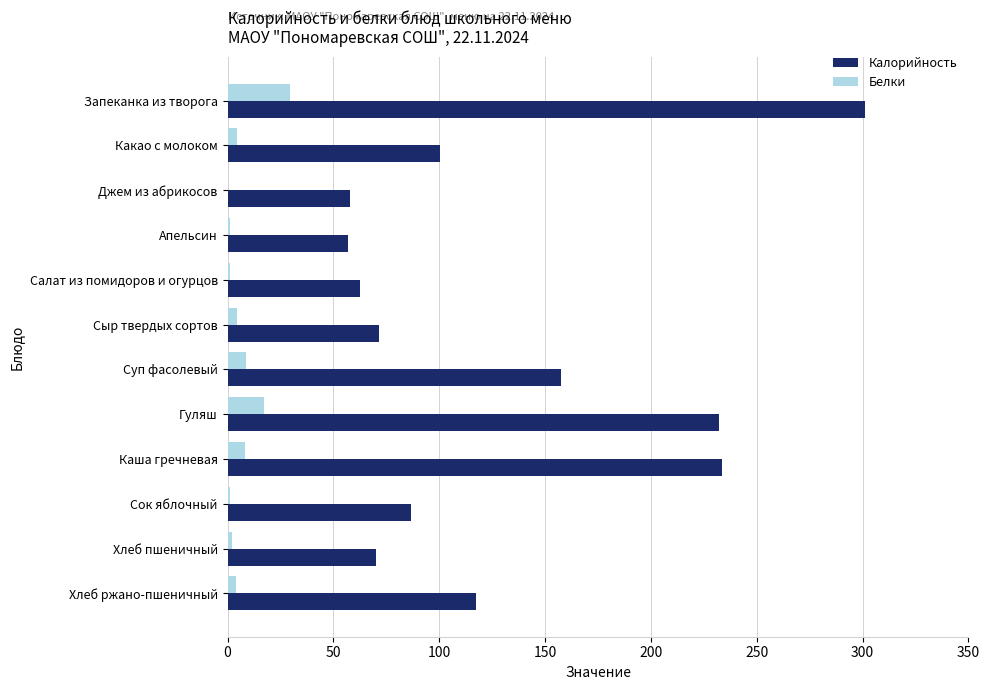

Count the number of categories in the chart.

12